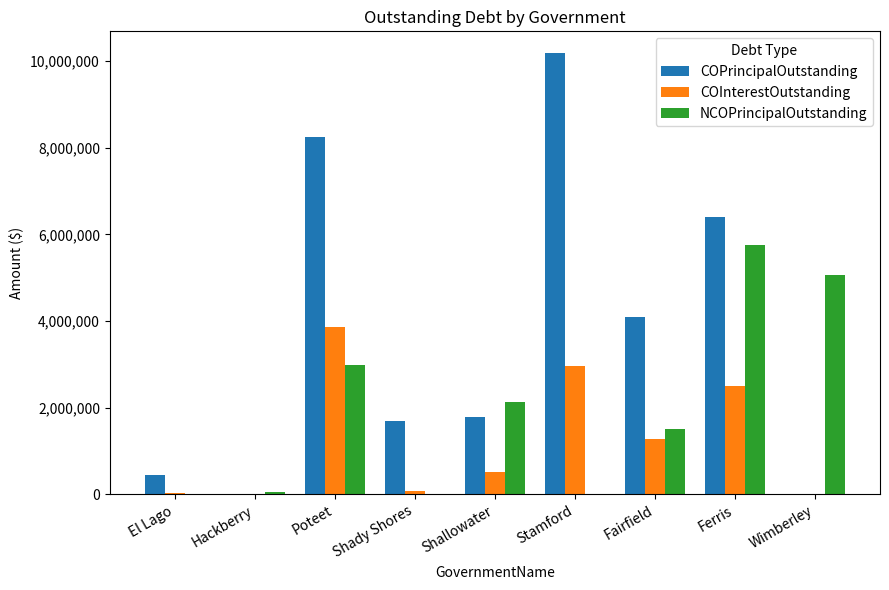

True or false: COInterestOutstanding has a value of 0.0 at Hackberry.

True